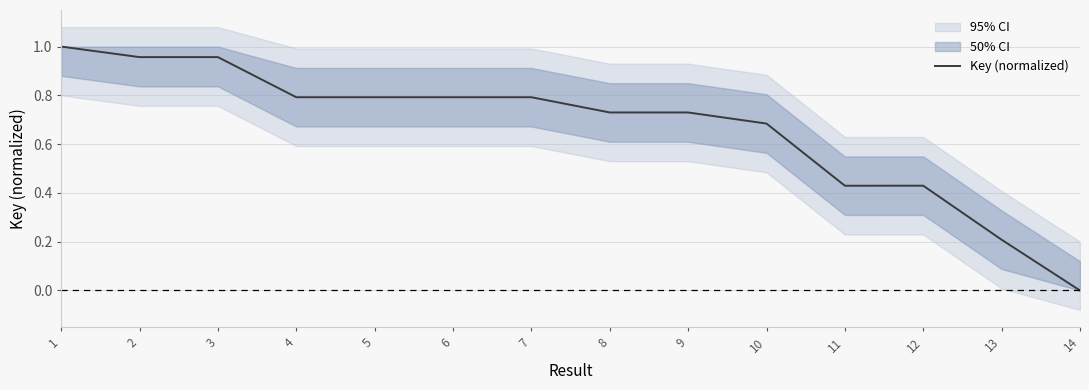

Rank the categories by value from lowest to highest.

14, 13, 11, 12, 10, 9, 8, 4, 5, 6, 7, 2, 3, 1